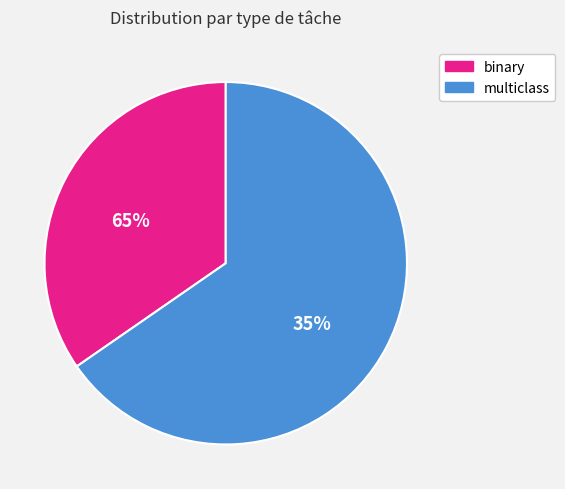

Is it true that 5 is 1% of the pie?

True